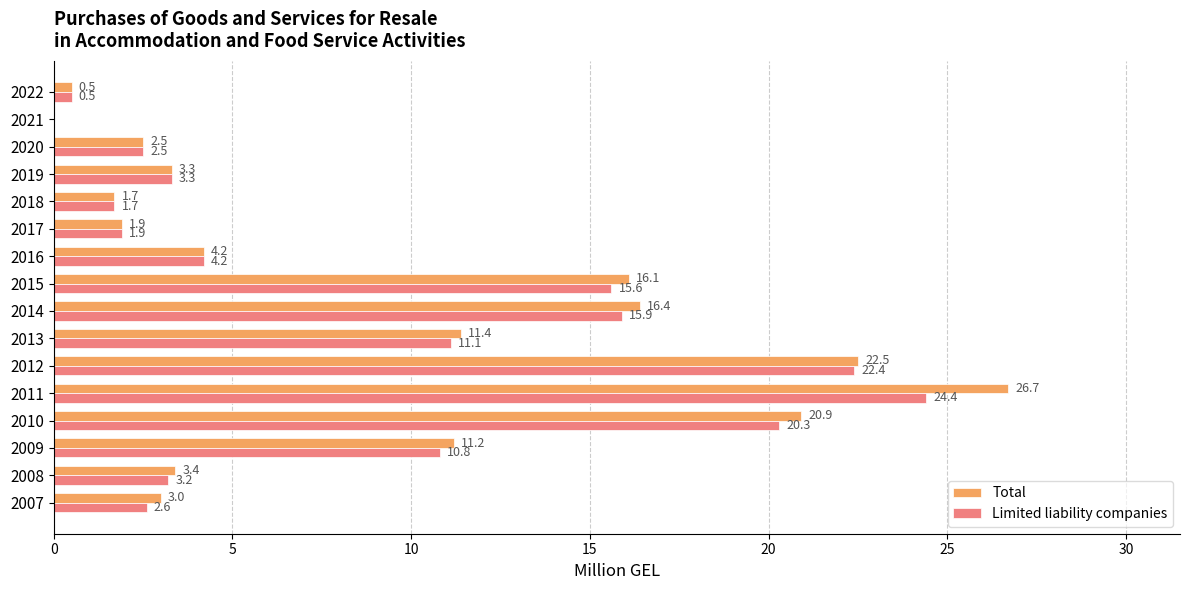

At which label does Total reach its peak?

2011